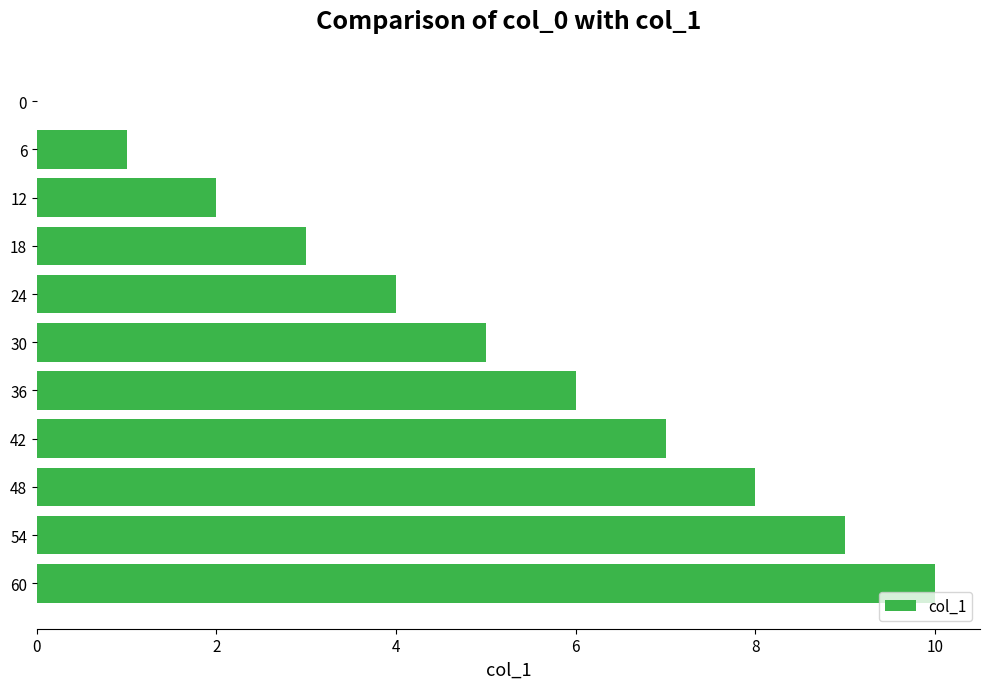

How many positive values are there?

10